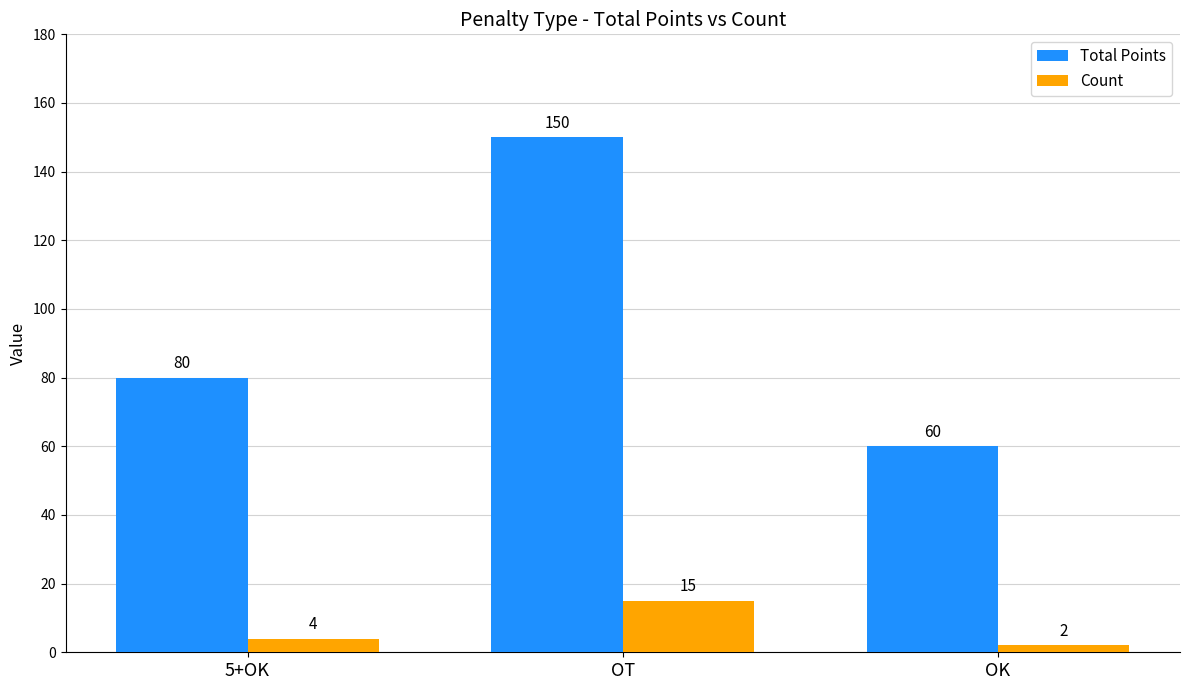

Reading left to right, what are all the values shown in this chart?

Total Points: 80	150	60
Count: 4	15	2